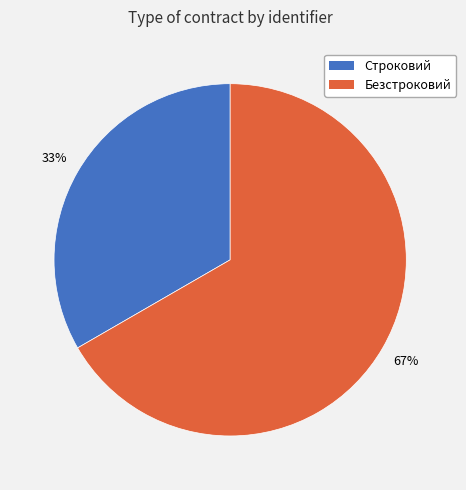

What is the majority slice?

Безстроковий